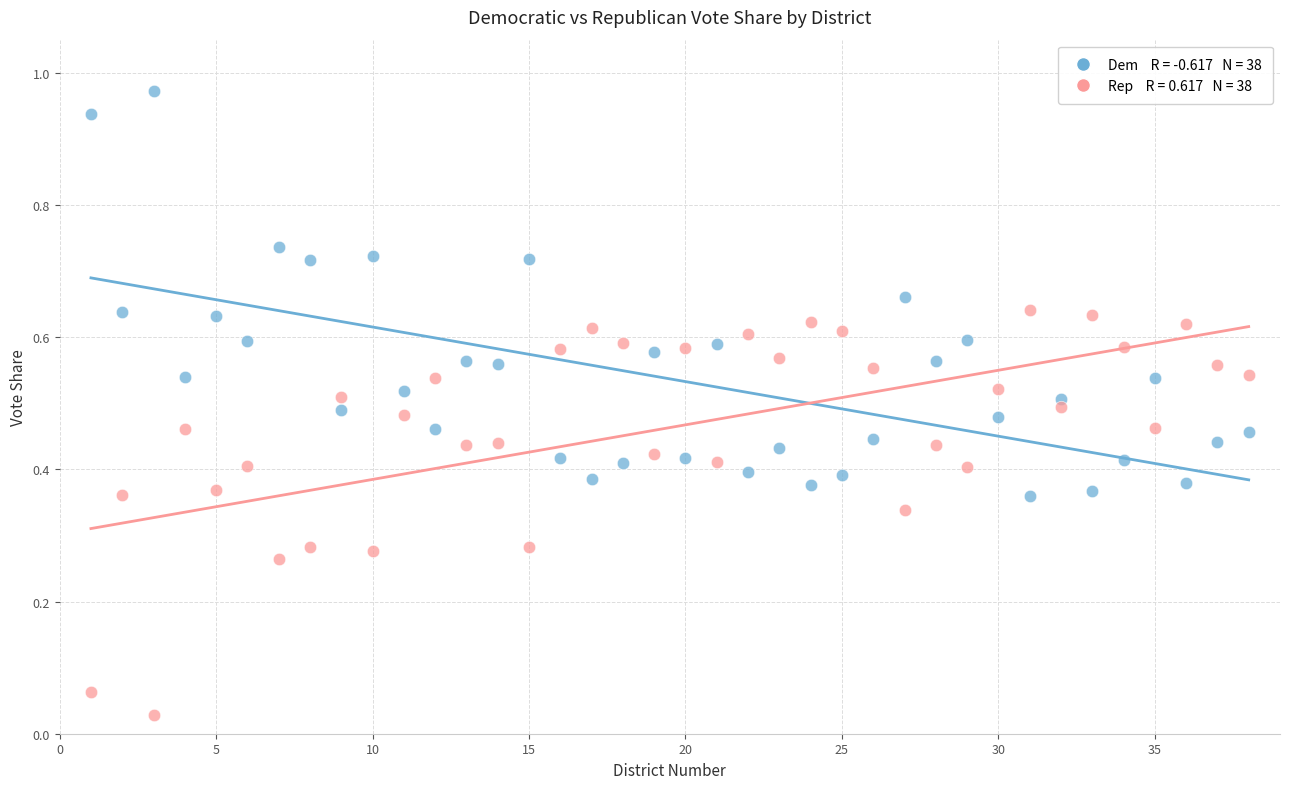

Across all data points, what is the range of X values (max minus min)?

37.0